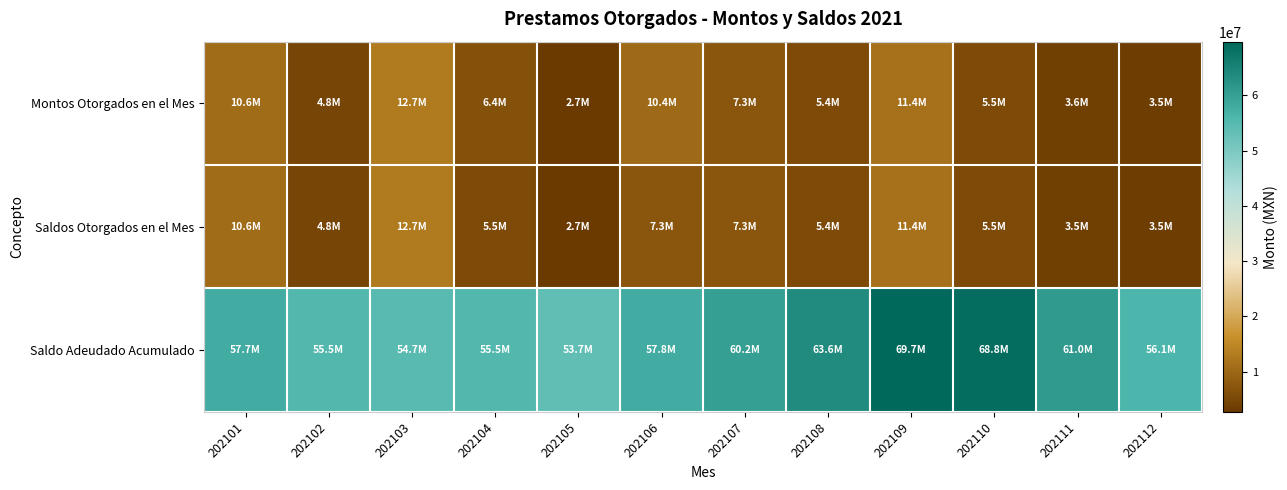

At which category is the sum across all series the highest?

202109